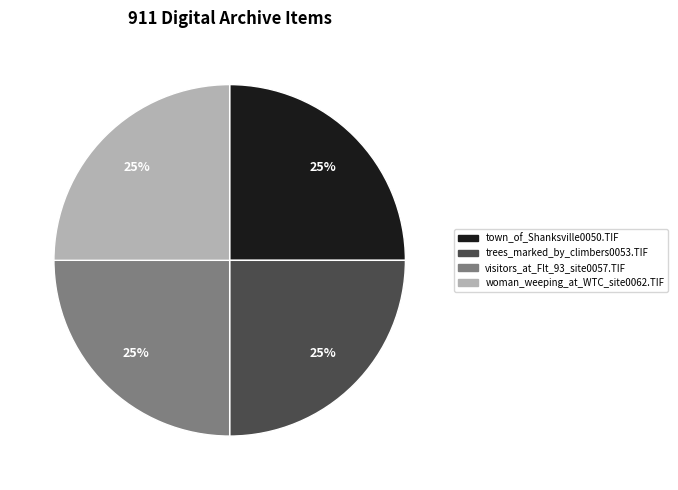

Approximately how many times larger is the value at trees_marked_by_climbers0053.TIF compared to visitors_at_Flt_93_site0057.TIF?

1.0